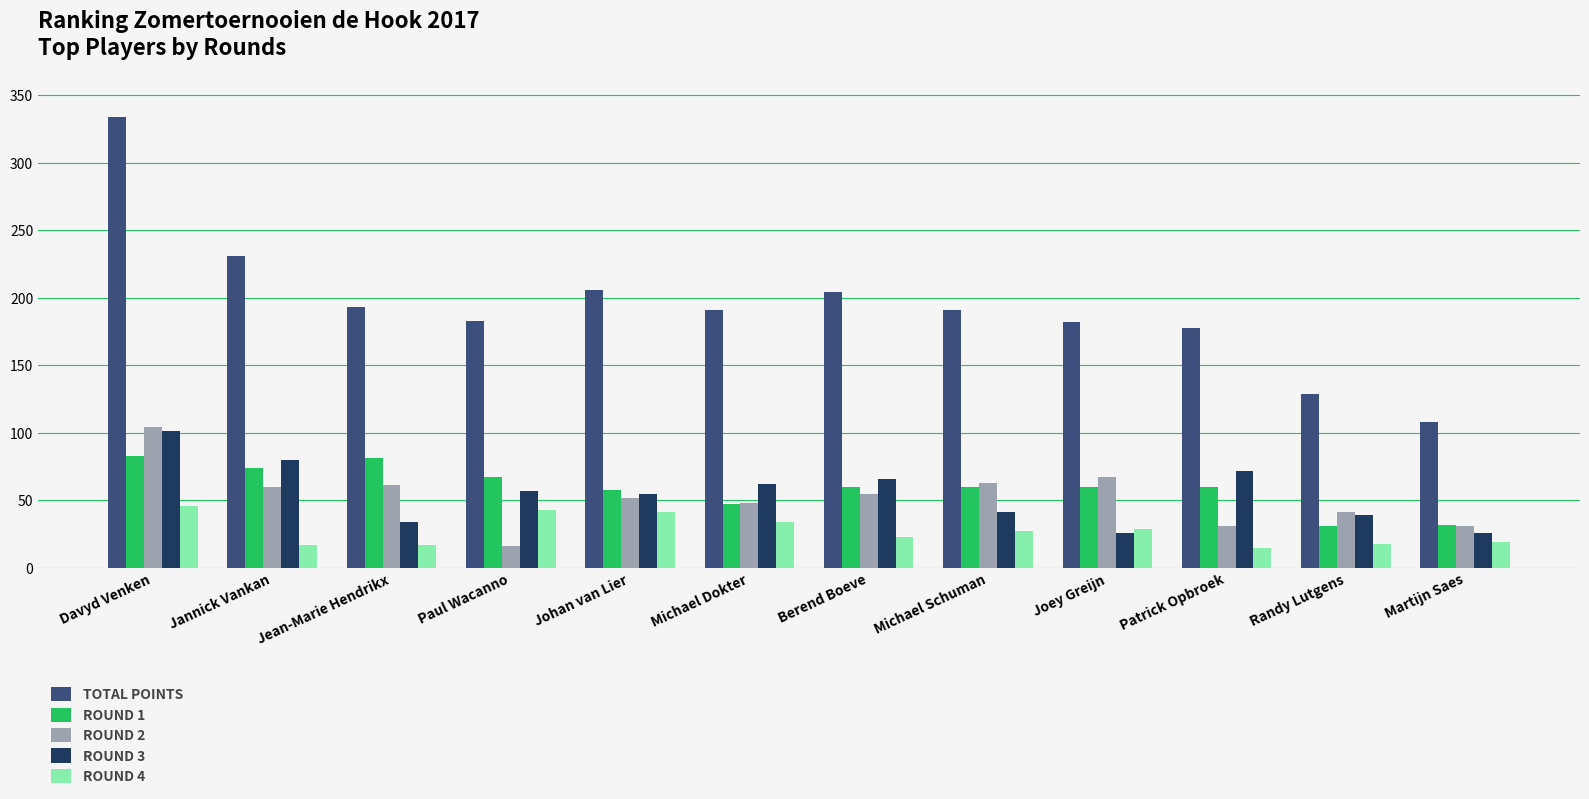

At which label does TOTAL POINTS first exceed 191?

Davyd Venken